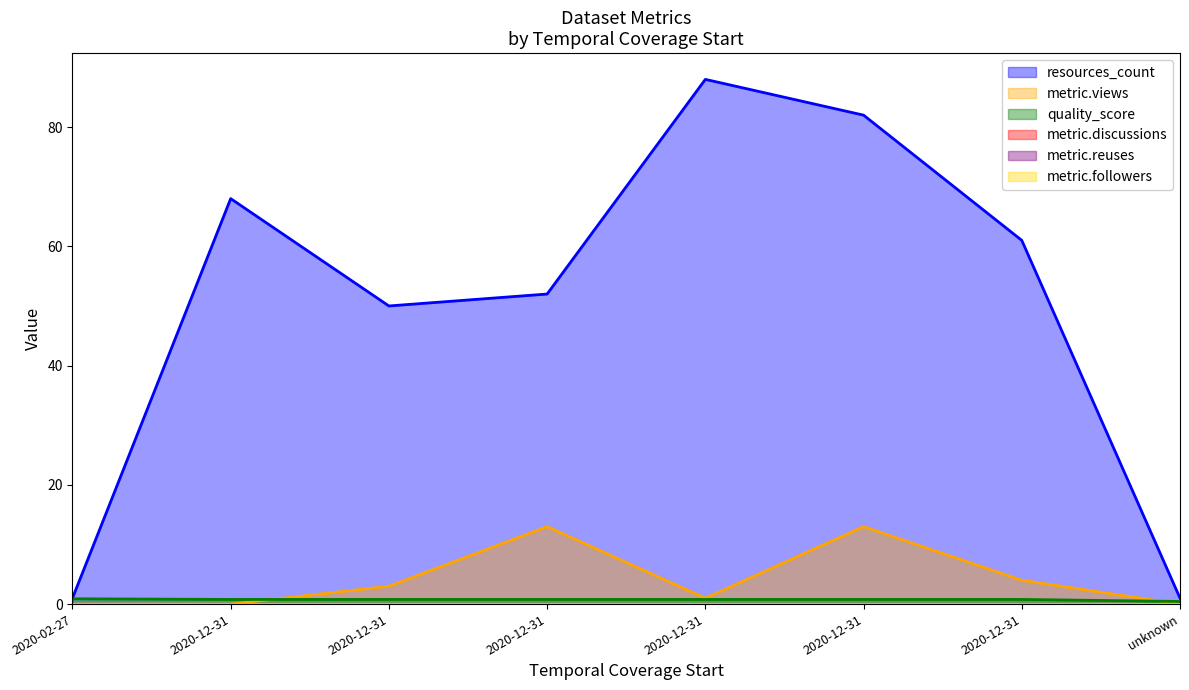

Where does the metric.views series first go above 3?

2020-12-31